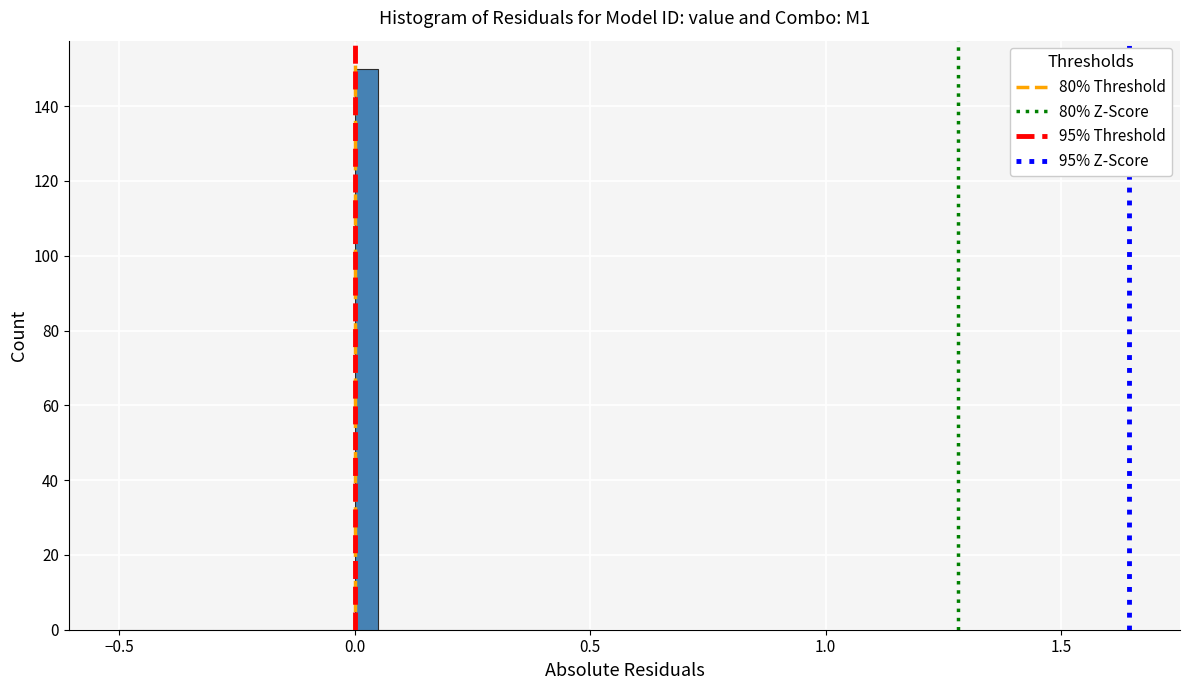

Read against the x-axis, roughly where is the centre of the tallest bar?

0.05